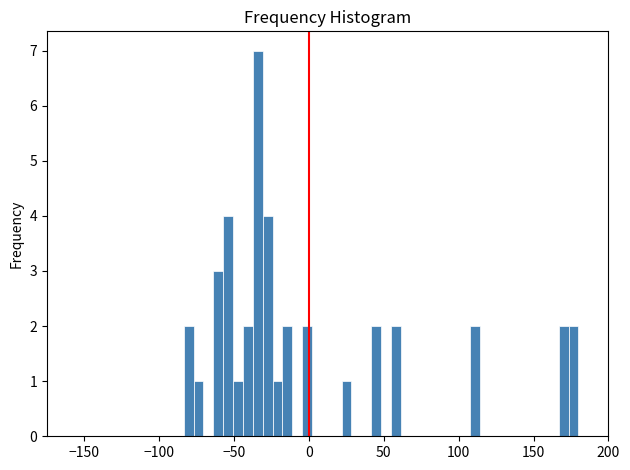

Read against the x-axis, roughly where is the centre of the tallest bar?

-35